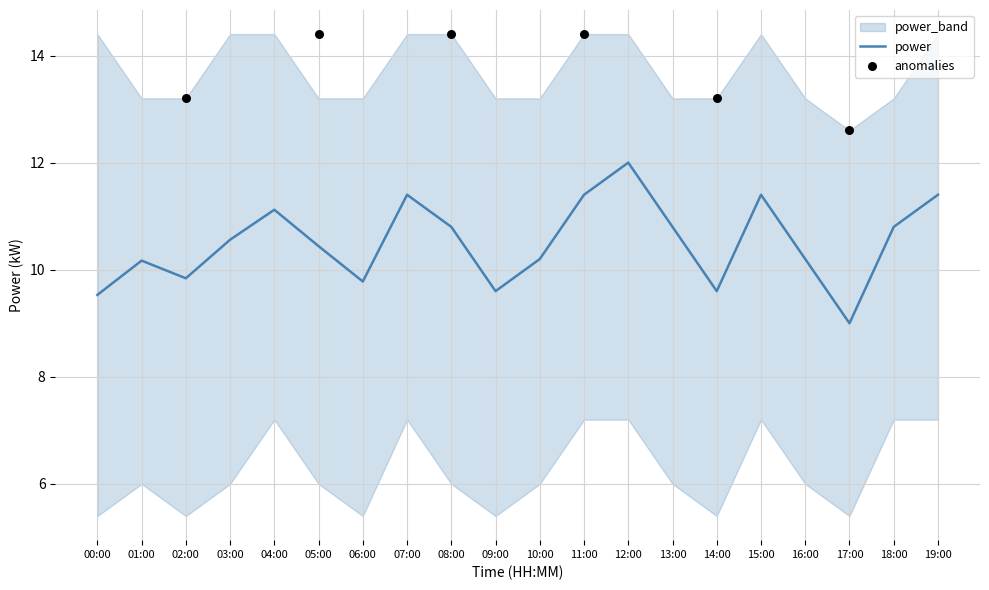

At how many categories does at least one series exceed 12?

20